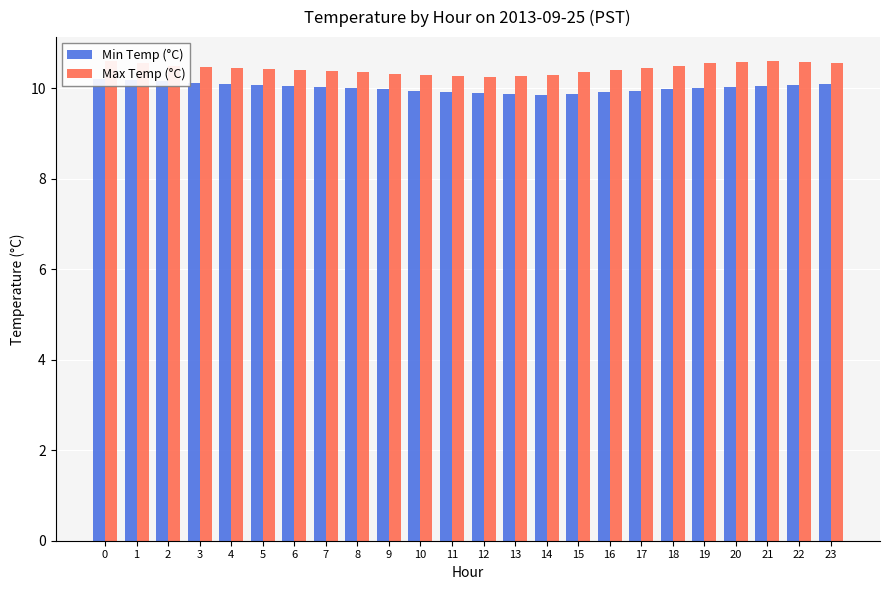

The value of Min Temp (°C) at 20 is 2.8. True or false?

False